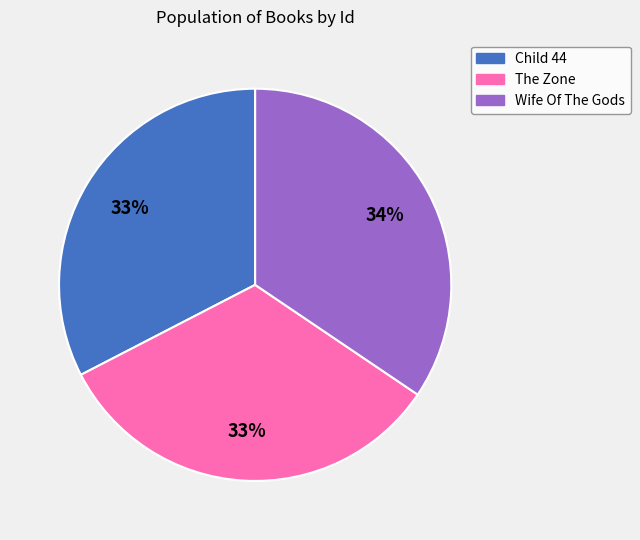

Which slice is the largest?

Wife Of The Gods